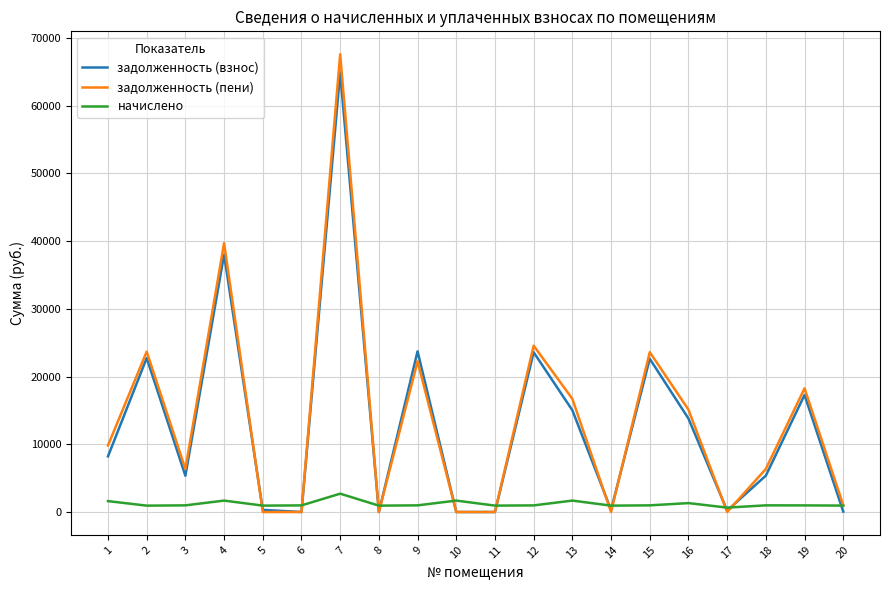

What are all the series names shown in the legend?

задолженность (взнос), задолженность (пени), начислено